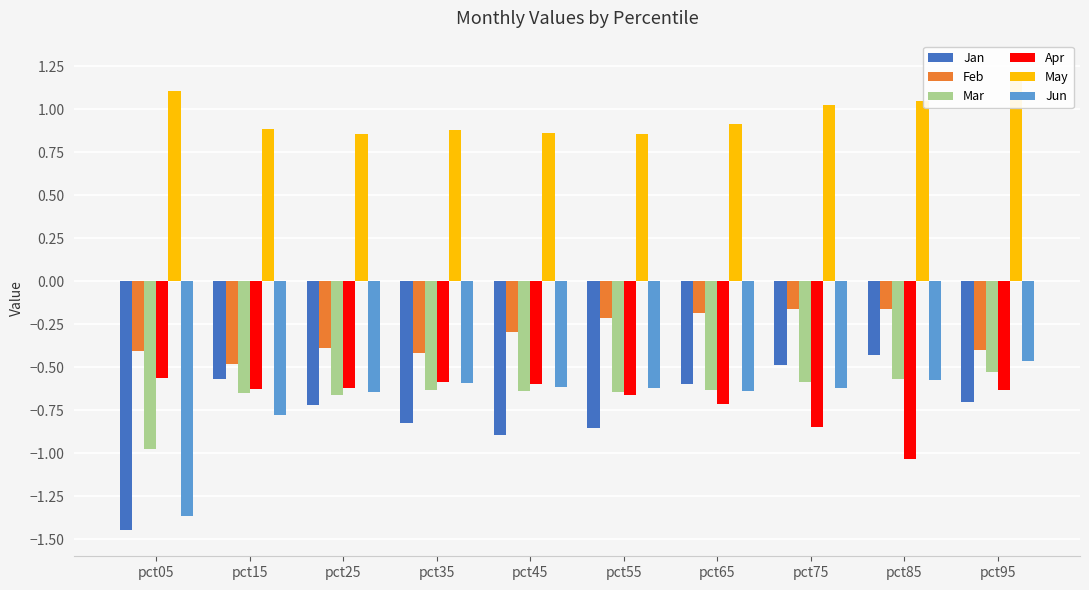

List the labels in order of Jan value, smallest first.

pct05, pct45, pct55, pct35, pct25, pct95, pct65, pct15, pct75, pct85